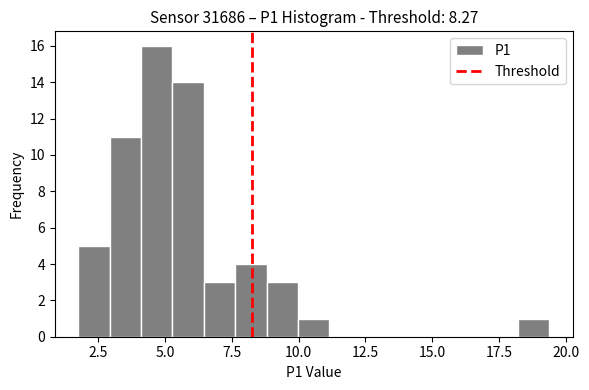

Read against the x-axis, roughly where is the centre of the tallest bar?

4.5